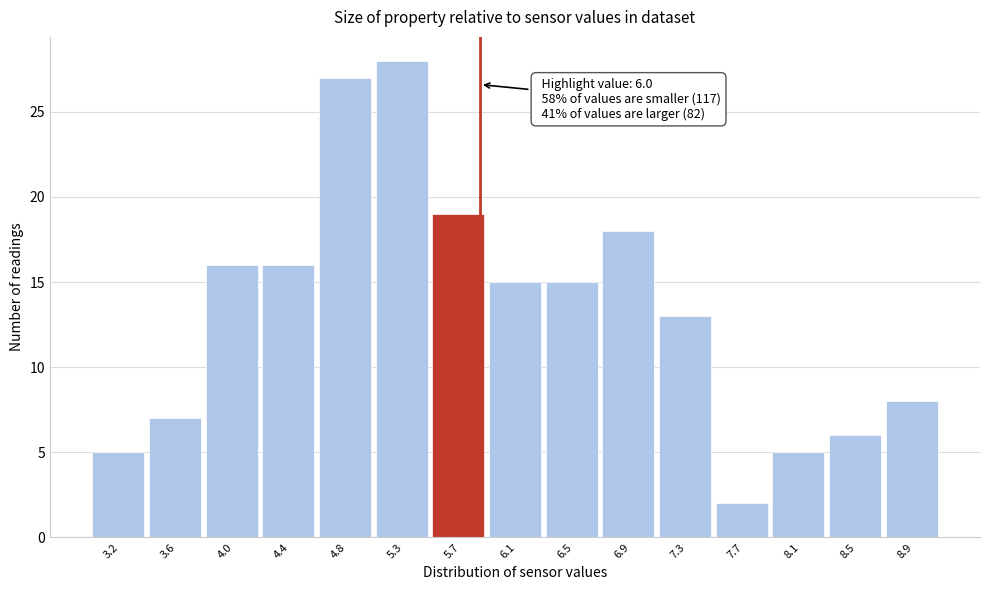

Reading left to right, extract all data points from this chart.

5	7	16	16	27	28	19	15	15	18	13	2	5	6	8